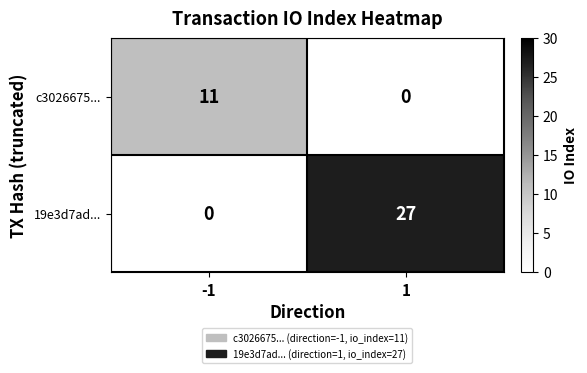

At which category is the sum across all series the highest?

1